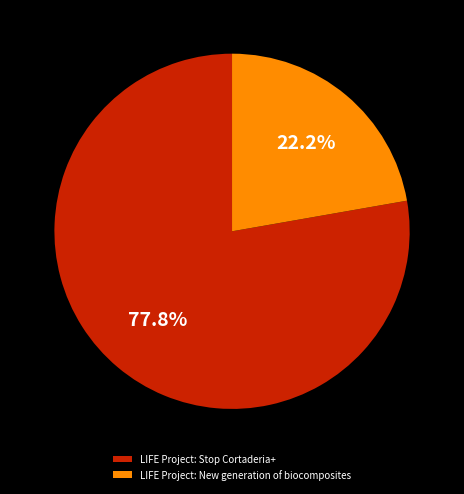

What is the ratio of the value at LIFE Project: Stop Cortaderia+ to the value at LIFE Project: New generation of biocomposites?

3.5